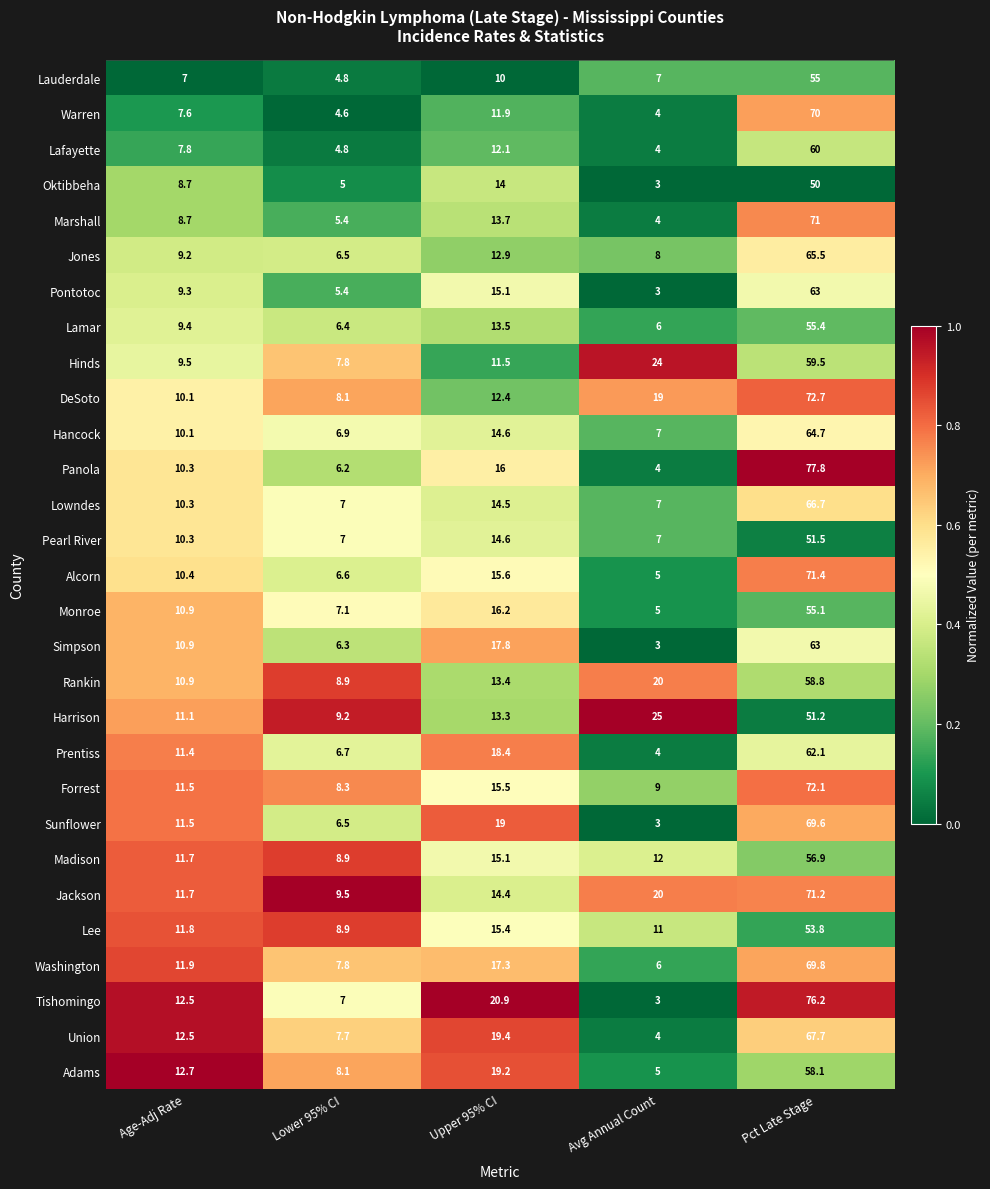

What is the difference between the second highest and minimum values in the Warren series?

7.9